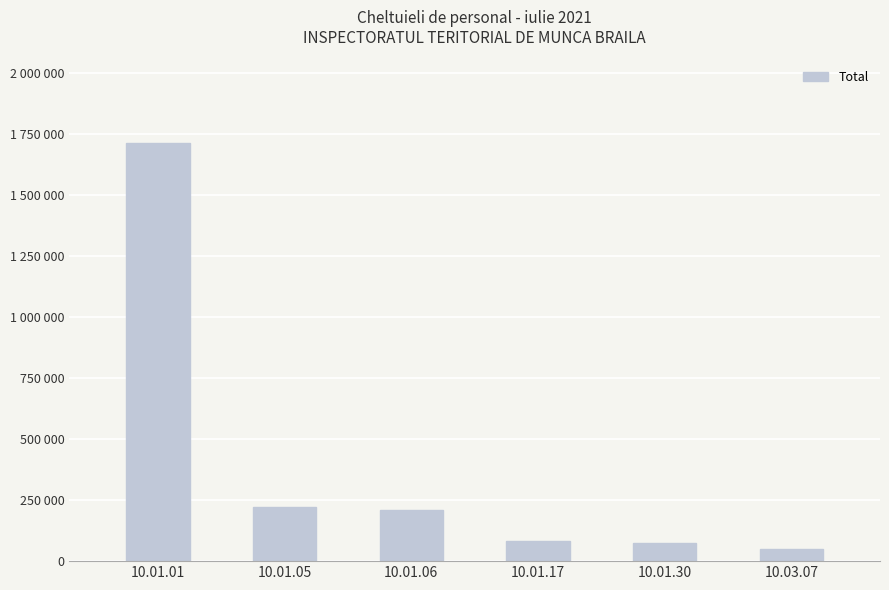

The chart shows a value of 51409 at 10.03.07. True or false?

True